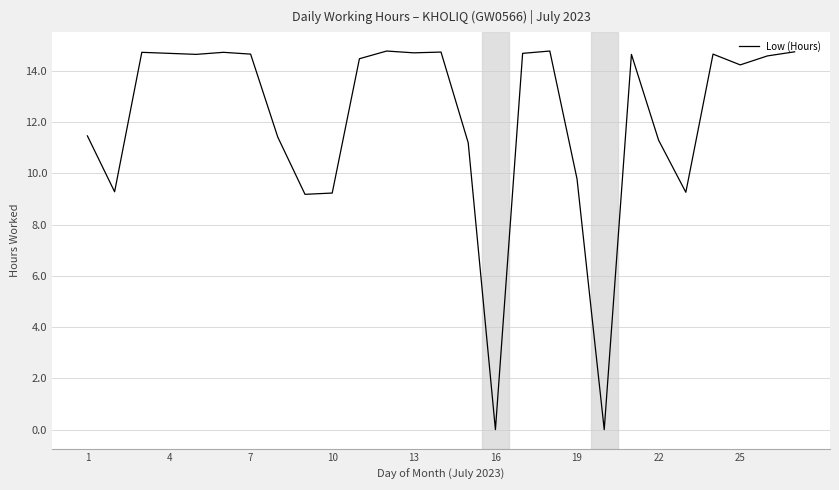

Count the number of values greater than 14.

16